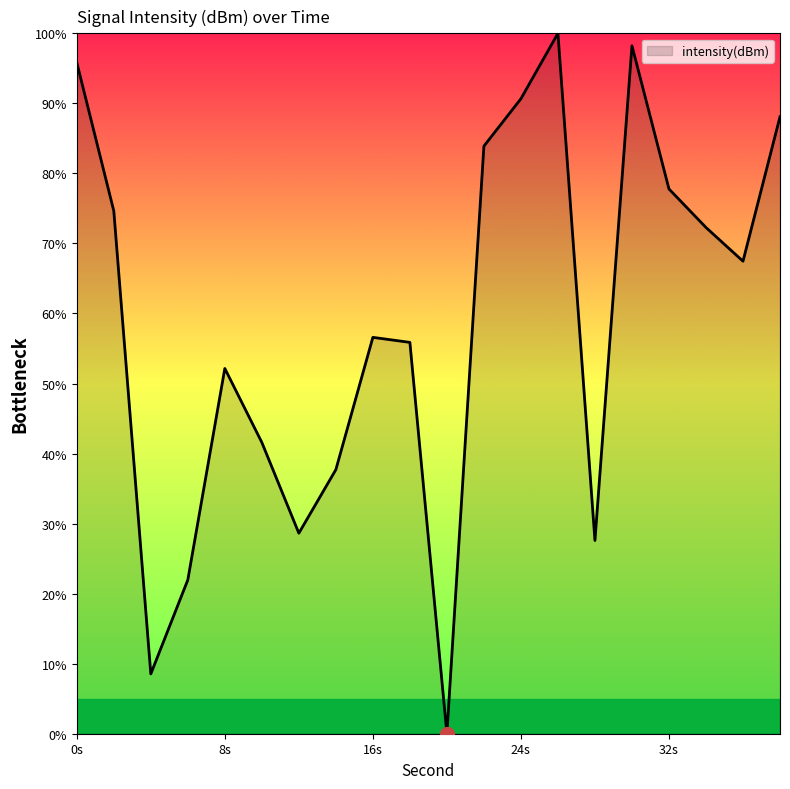

What is the difference between the maximum and minimum values?

100.0